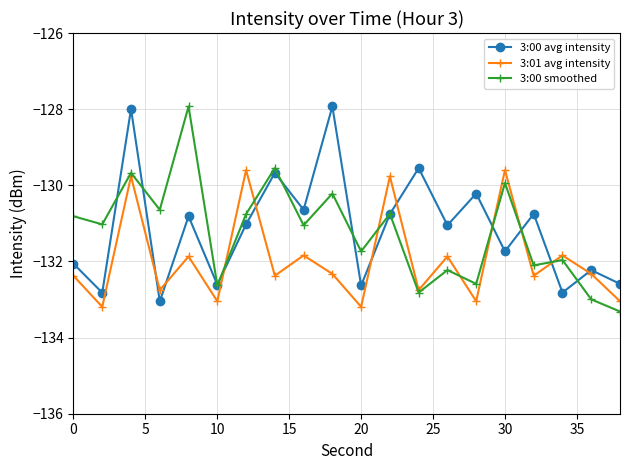

True or false: 3:00 smoothed and 3:01 avg intensity cross at least once.

True